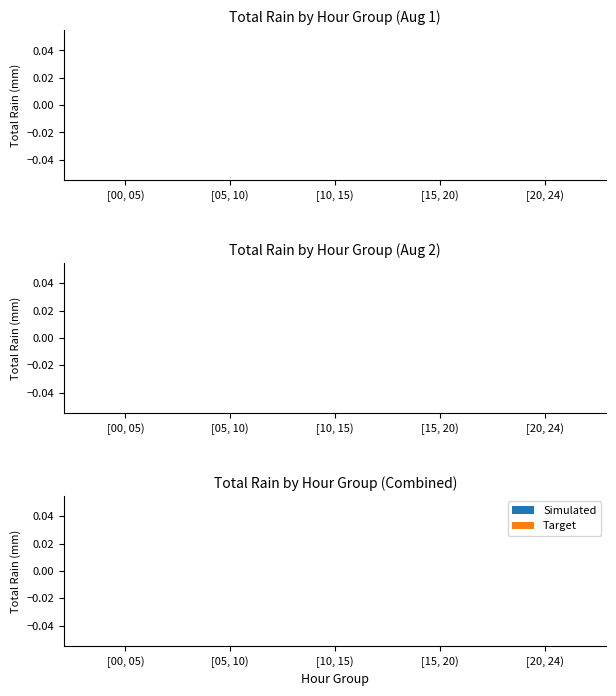

True or false: Simulated has a value of 2 at 12:00.

False